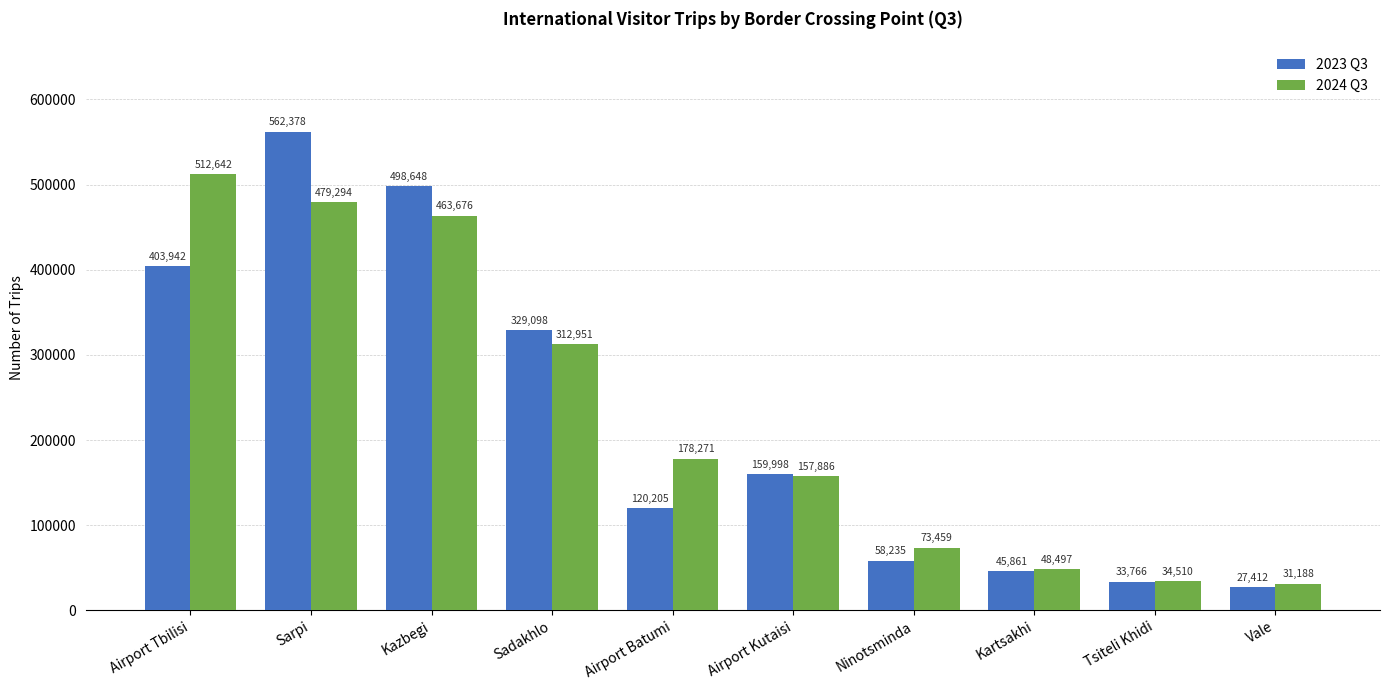

Reading left to right, extract all data points from this chart.

2023 Q3: 403942	562378	498648	329098	120205	159998	58235	45861	33766	27412
2024 Q3: 512642	479294	463676	312951	178271	157886	73459	48497	34510	31188